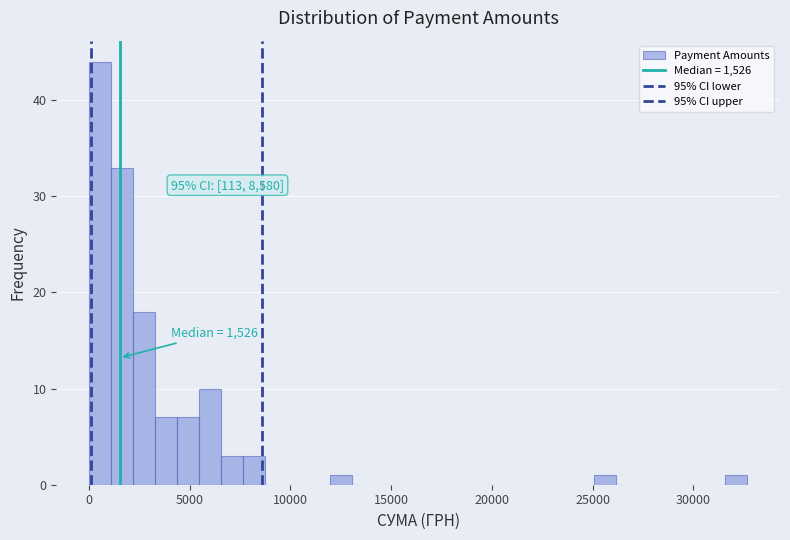

Around what value on the x-axis is the tallest bar? Give the approximate position of its centre, as read against the axis.

500